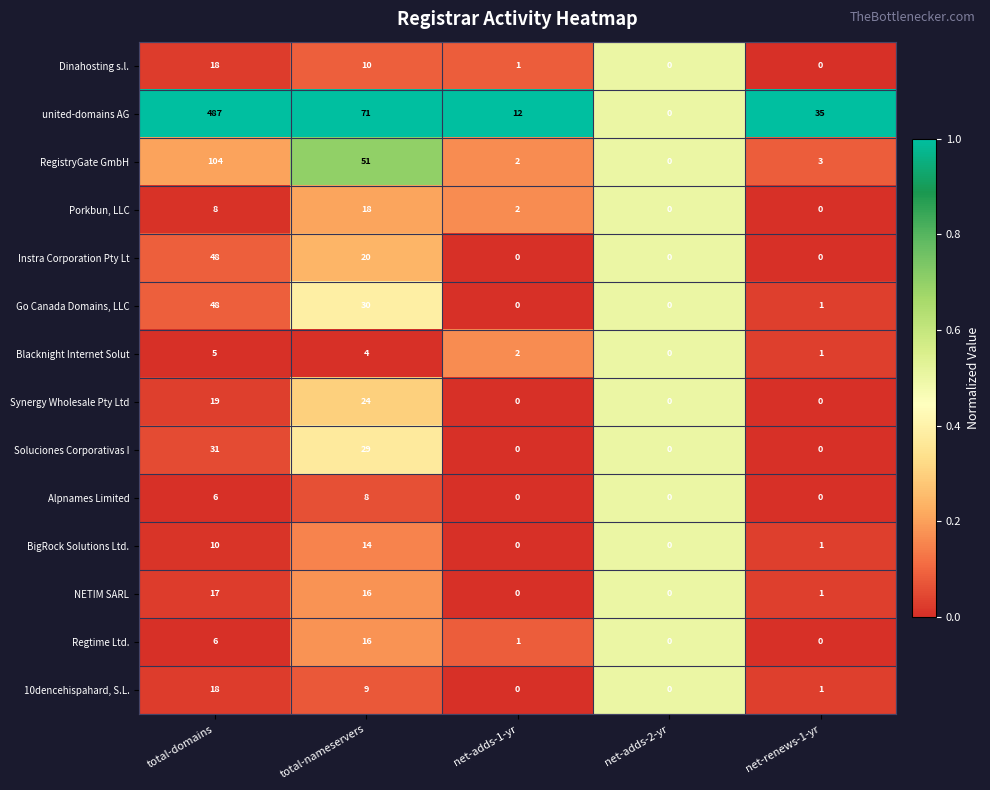

Which series has the widest spread of values?

united-domains AG